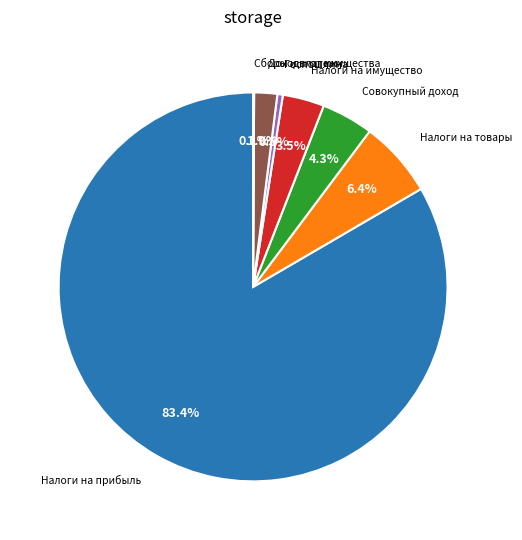

Is there any slice that represents more than half of the pie?

Yes